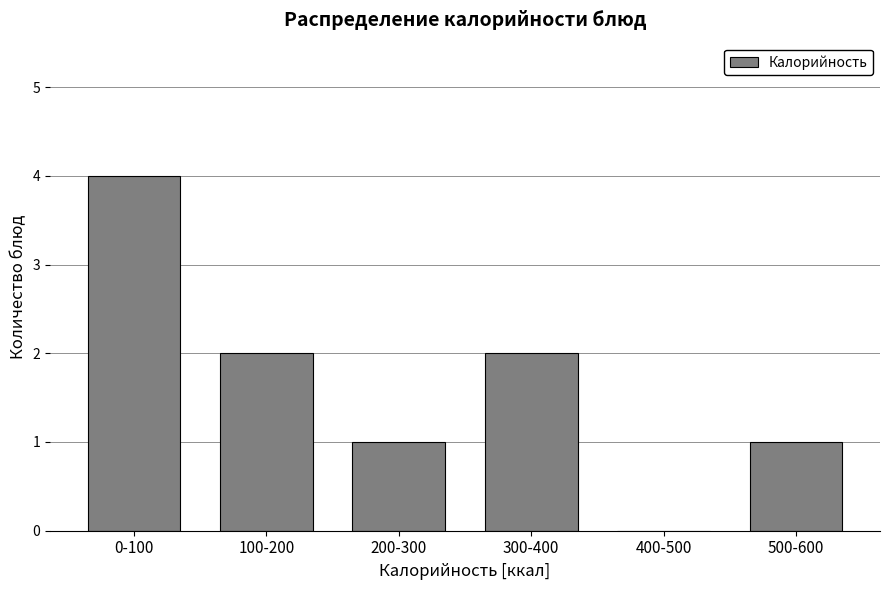

Reading right to left, extract all data points from this chart.

500-600=1	400-500=0	300-400=2	200-300=1	100-200=2	0-100=4